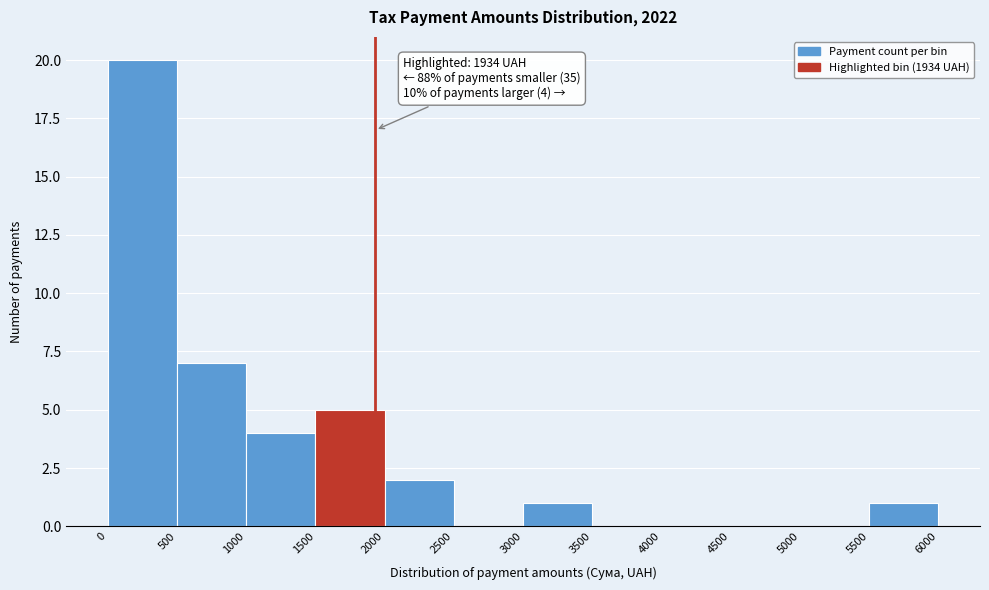

Which range on the x-axis has the tallest bar?

0 to 500